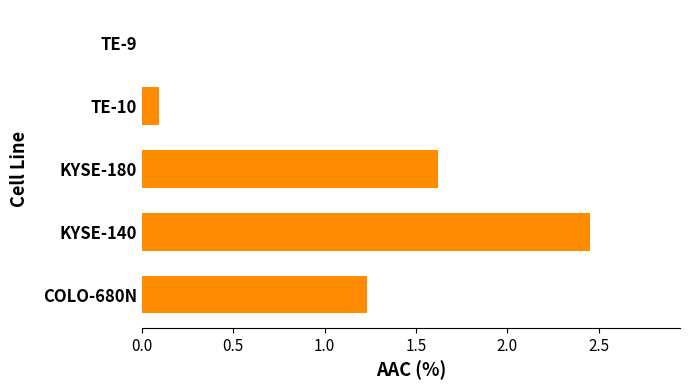

True or false: the data shows 0.1 at TE-10.

True